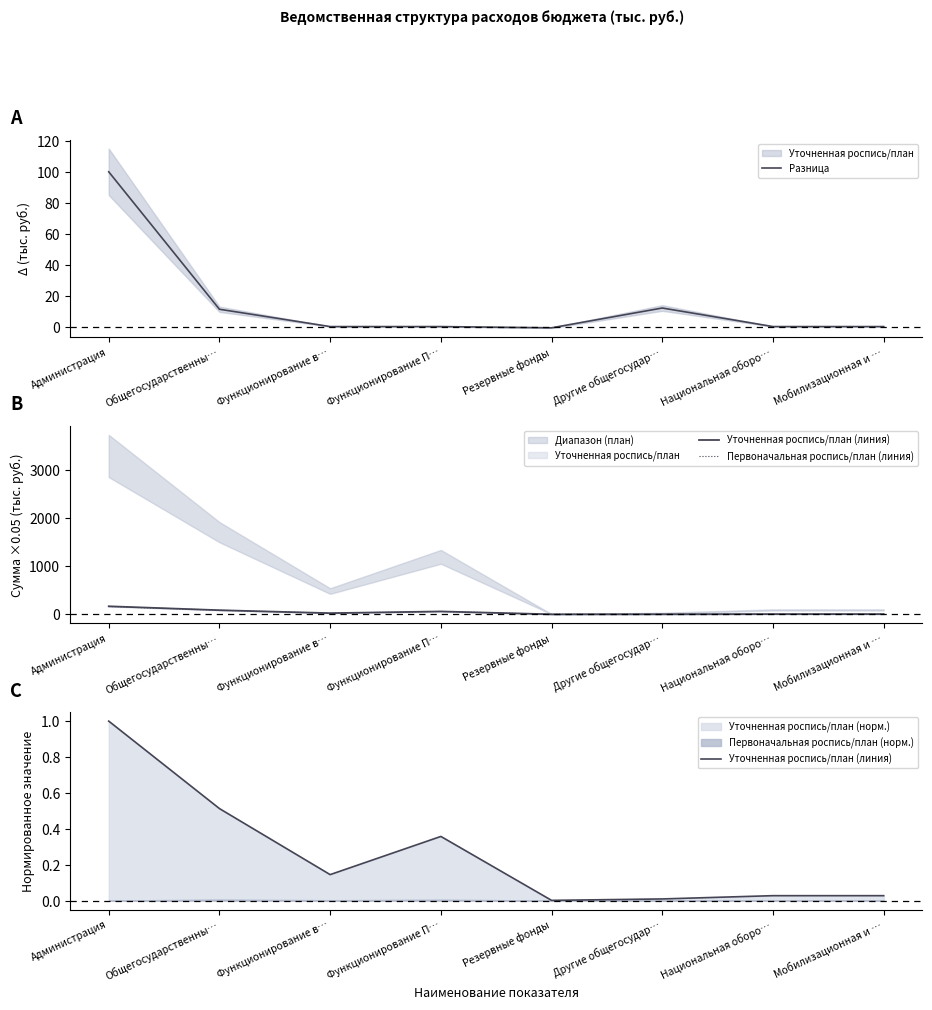

Which series has the widest spread of values?

Первоначальная роспись/план (линия)